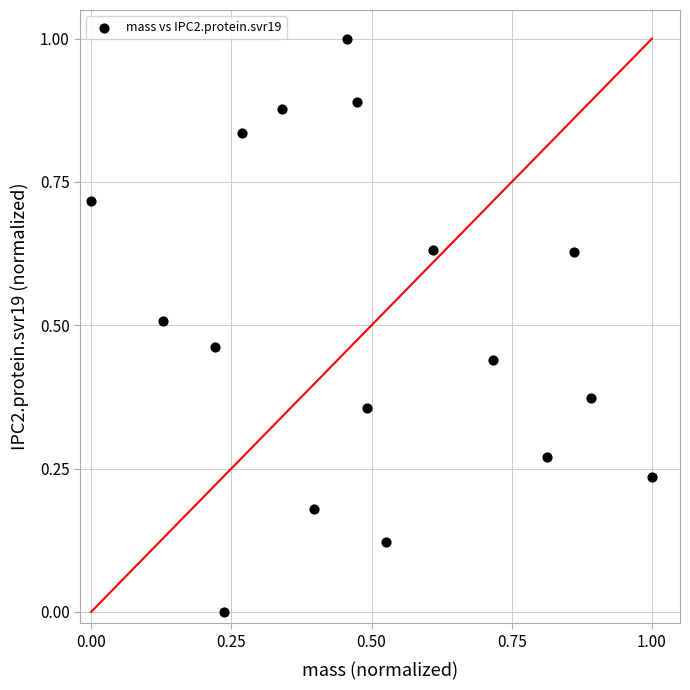

What is the range of Y values (max minus min)?

1.0